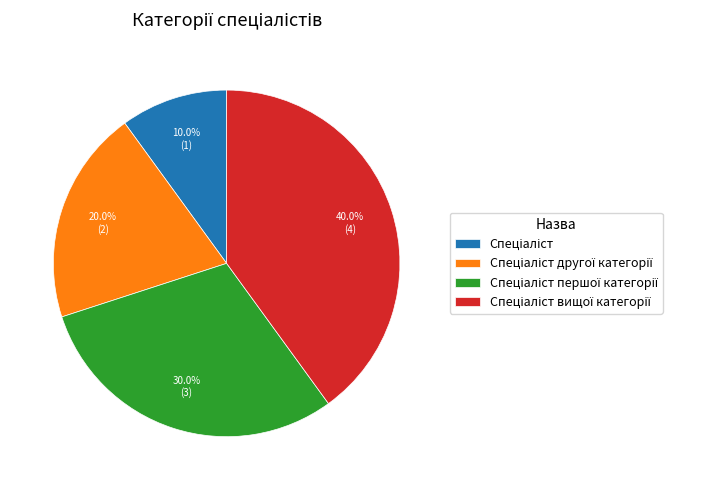

Is there any slice that represents more than half of the pie?

No